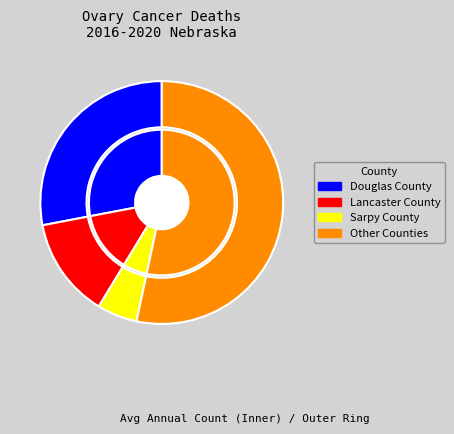

Between Douglas County and Sarpy County, which is larger?

Douglas County